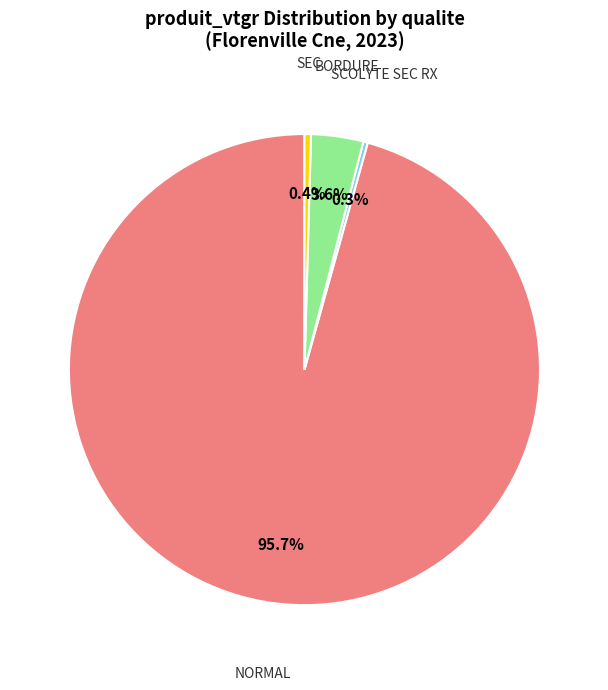

Which category has the biggest portion of the pie?

NORMAL